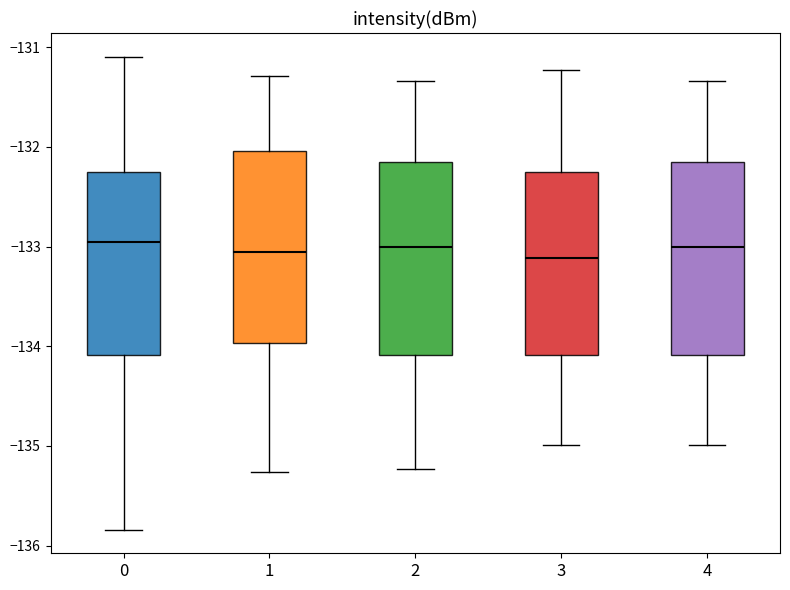

Reading left to right, transcribe this box plot: for each box, give where its median line is, the range the box spans, and where its two whiskers end, as read against the y-axis. The values are not printed on the chart, so give them approximately, as read against the axis.

0: median -133.0, box -134.1 to -132.2, whiskers -135.8 to -131.1
1: median -133.1, box -134.0 to -132.0, whiskers -135.3 to -131.3
2: median -133.0, box -134.1 to -132.1, whiskers -135.2 to -131.3
3: median -133.1, box -134.1 to -132.3, whiskers -135.0 to -131.2
4: median -133.0, box -134.1 to -132.1, whiskers -135.0 to -131.3